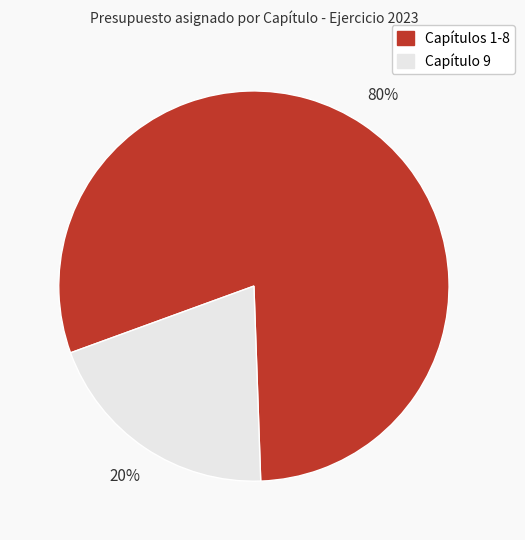

To the nearest percent, what is the average slice percentage?

50%